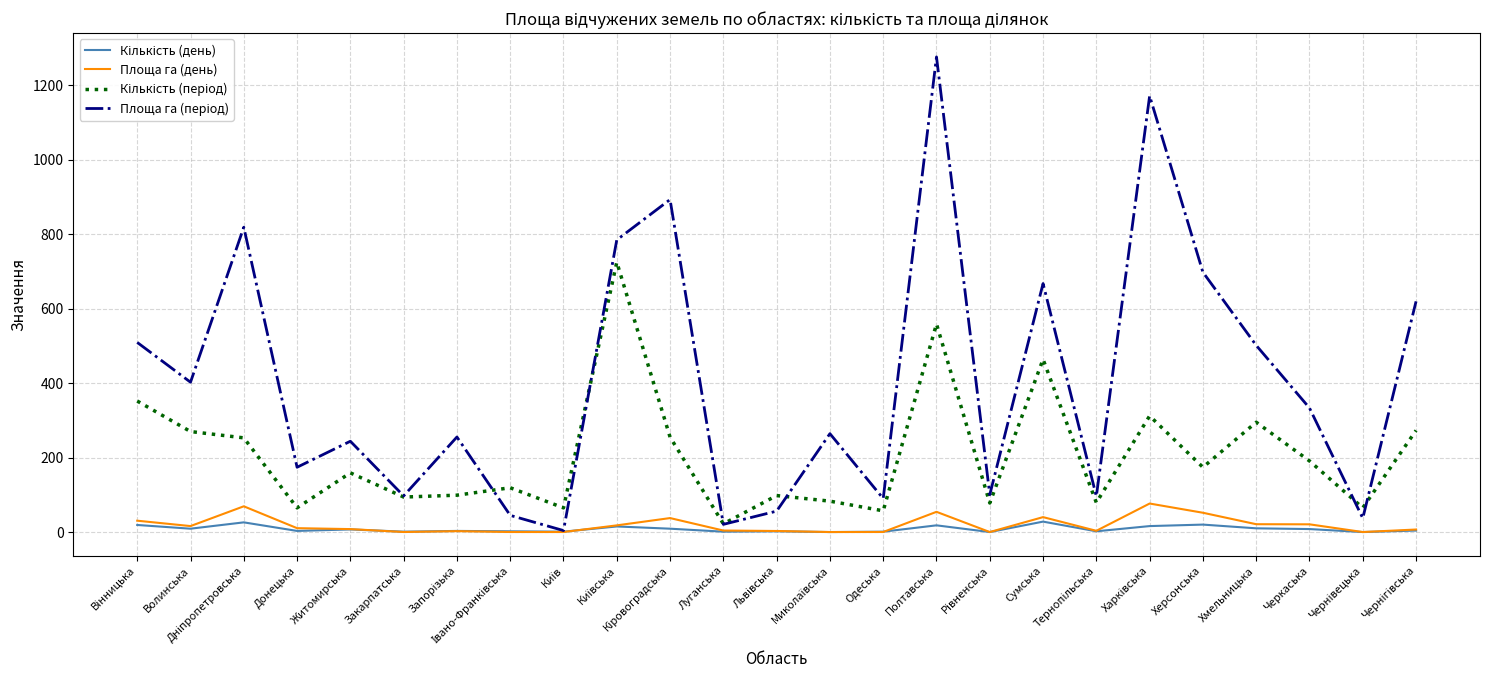

What is the highest value of the Площа га (день) series?

76.6